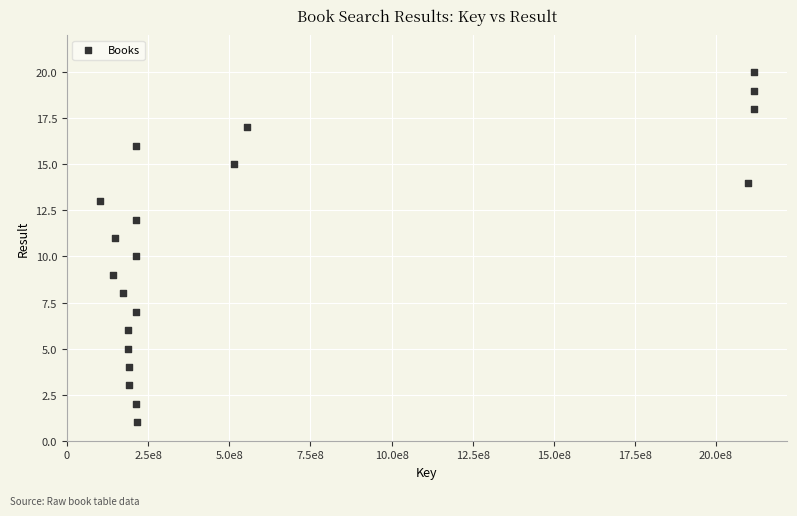

What is the range of X values (max minus min)?

2017484434